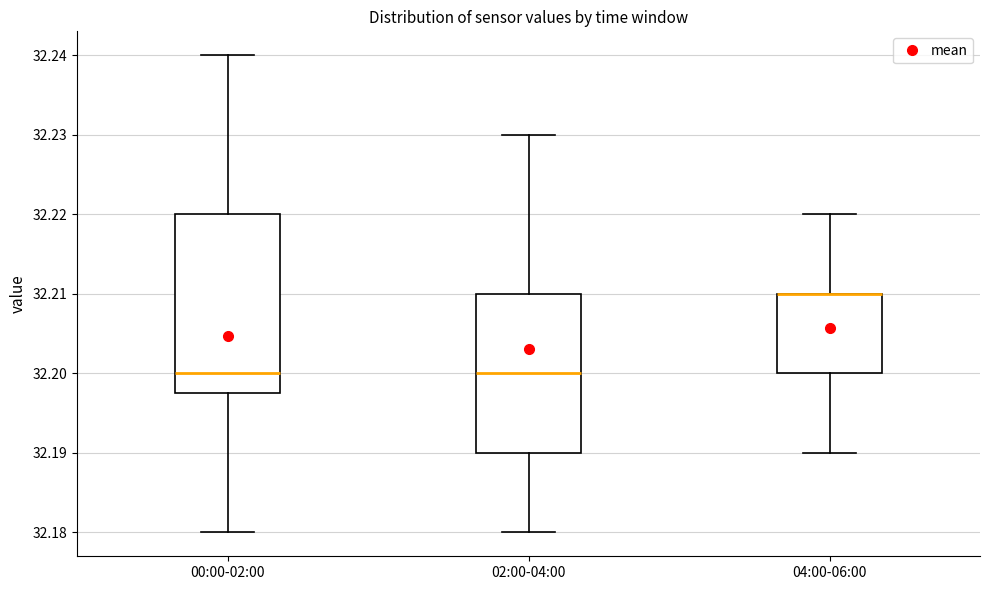

Reading left to right, transcribe this box plot: for each box, give where its median line is, the range the box spans, and where its two whiskers end, as read against the y-axis. The values are not printed on the chart, so give them approximately, as read against the axis.

00:00-02:00: median 32.200, box 32.198 to 32.220, whiskers 32.180 to 32.240
02:00-04:00: median 32.200, box 32.190 to 32.210, whiskers 32.180 to 32.230
04:00-06:00: median 32.210 (drawn on the box's upper edge), box 32.200 to 32.210, whiskers 32.190 to 32.220